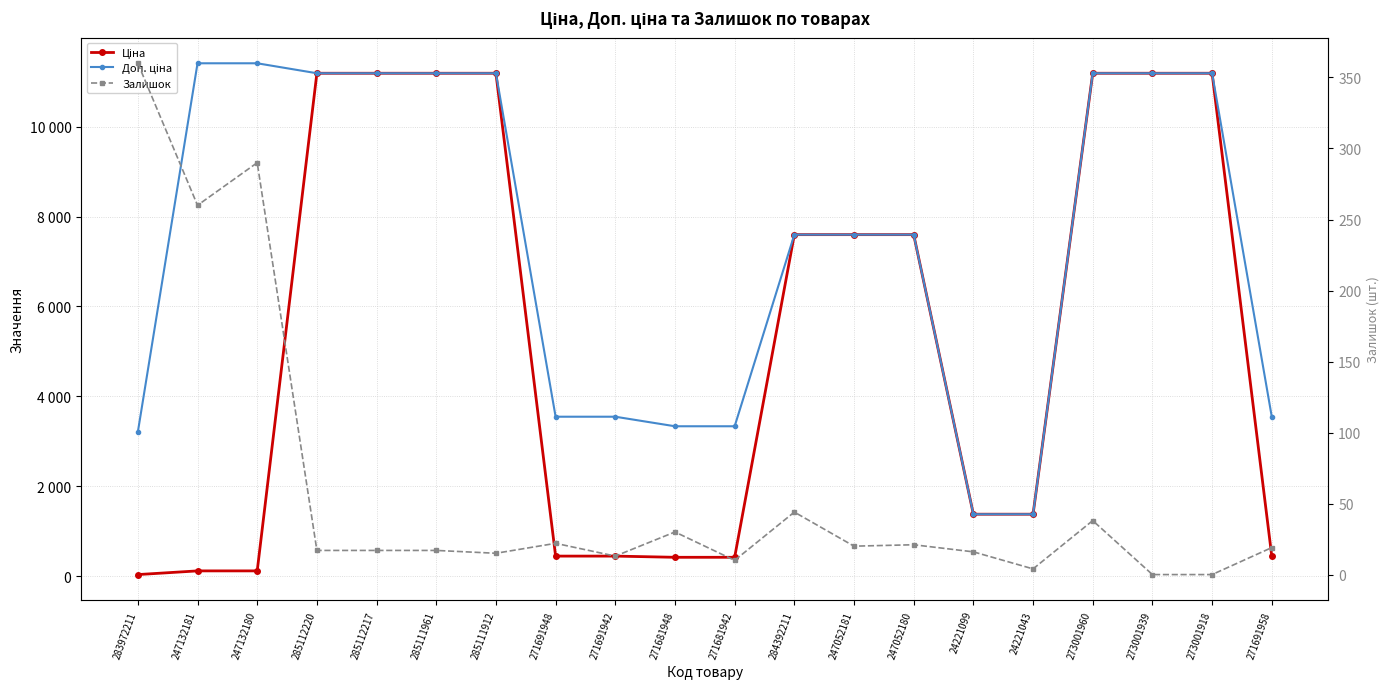

What is the lowest value of the Ціна series?

32.0